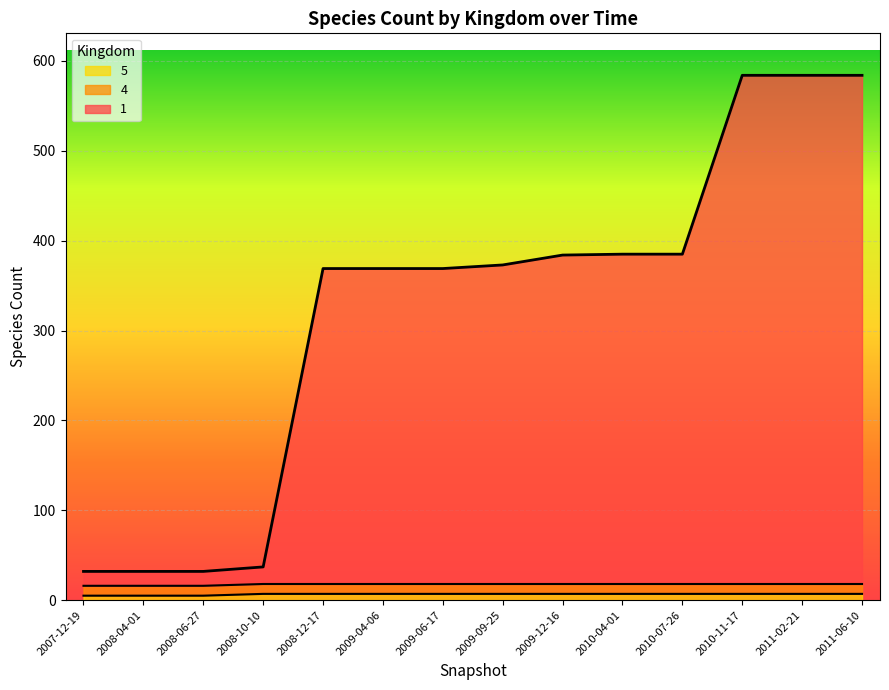

Where is 5 nearest to the value 6?

2007-12-19